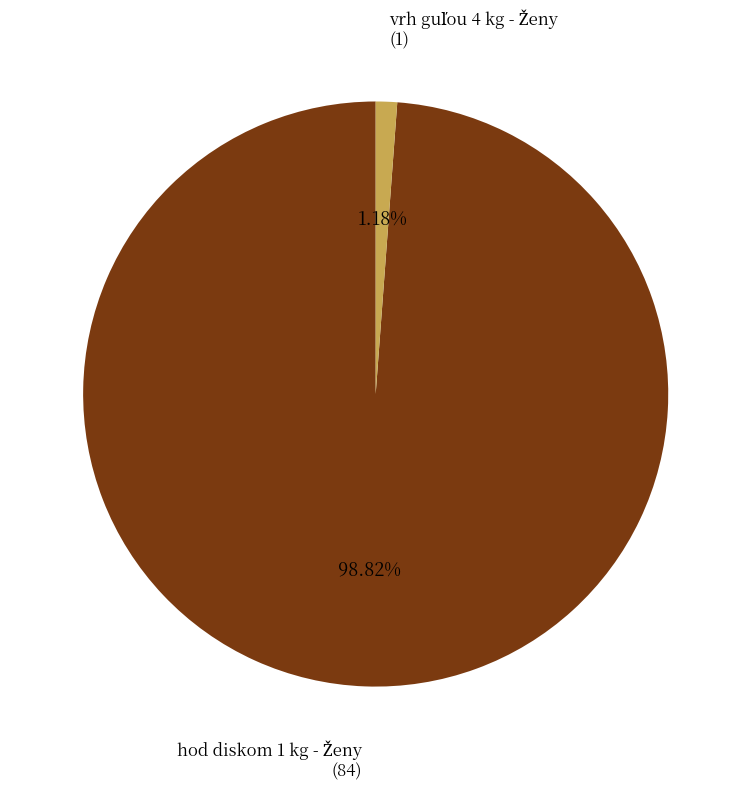

Is there any slice that represents more than half of the pie?

Yes